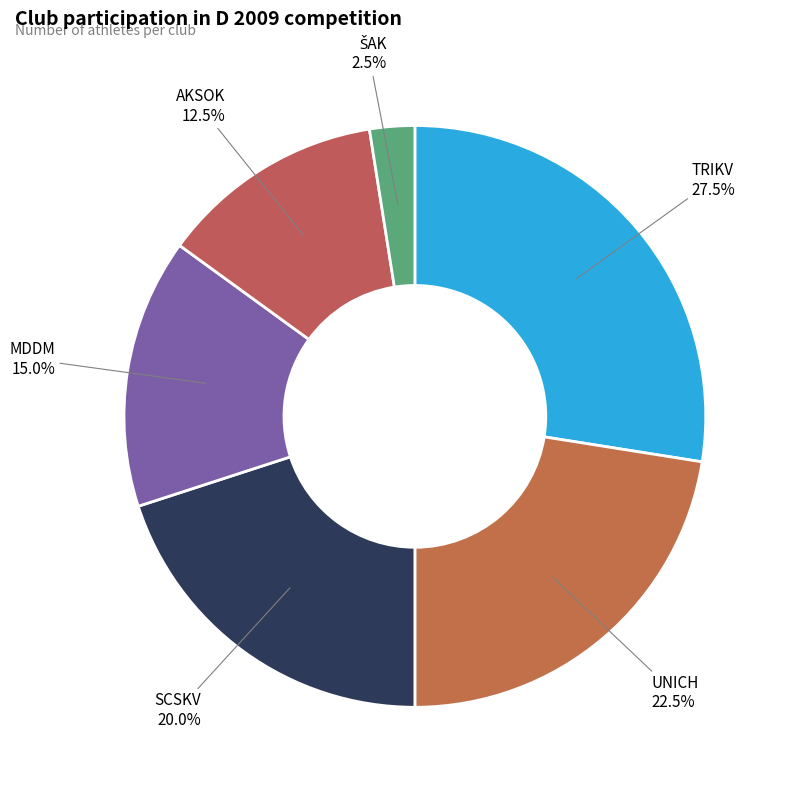

Between AKSOK and SCSKV, which is larger?

SCSKV